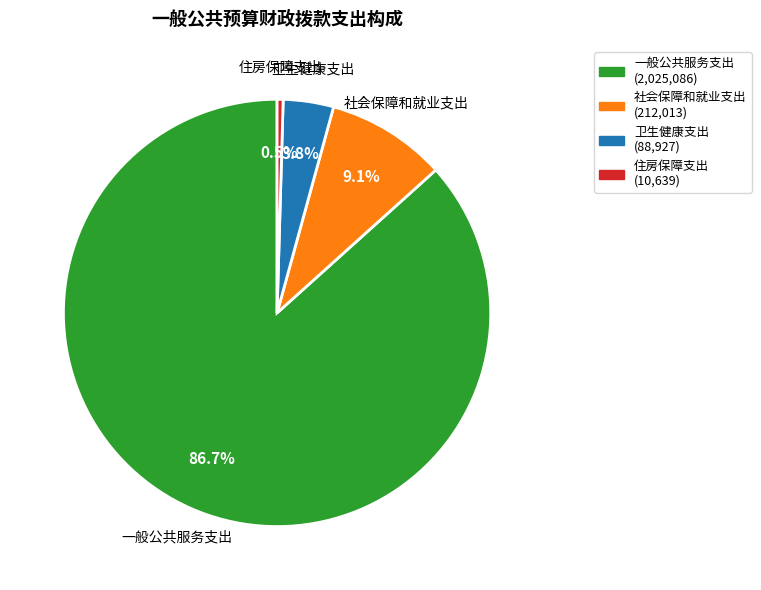

What is the majority slice?

一般公共服务支出